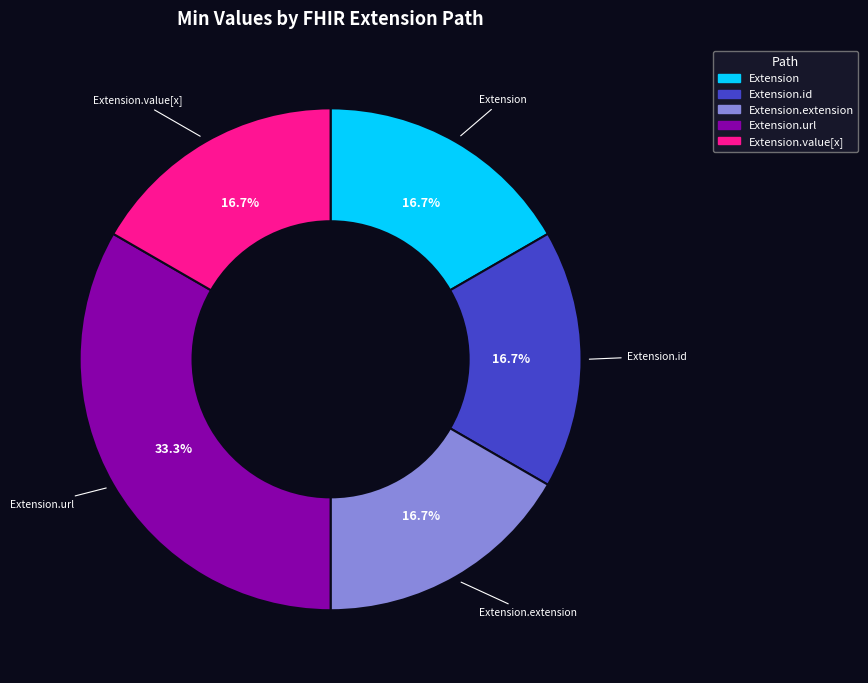

Is there a majority slice in this chart?

No